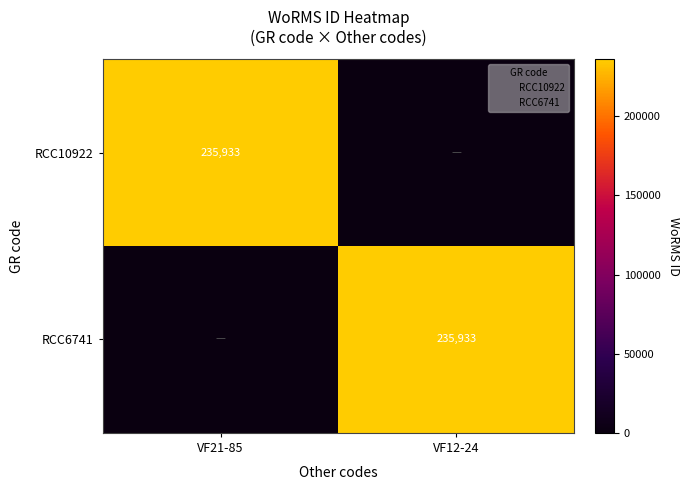

Which series has the largest range (max minus min)?

RCC10922